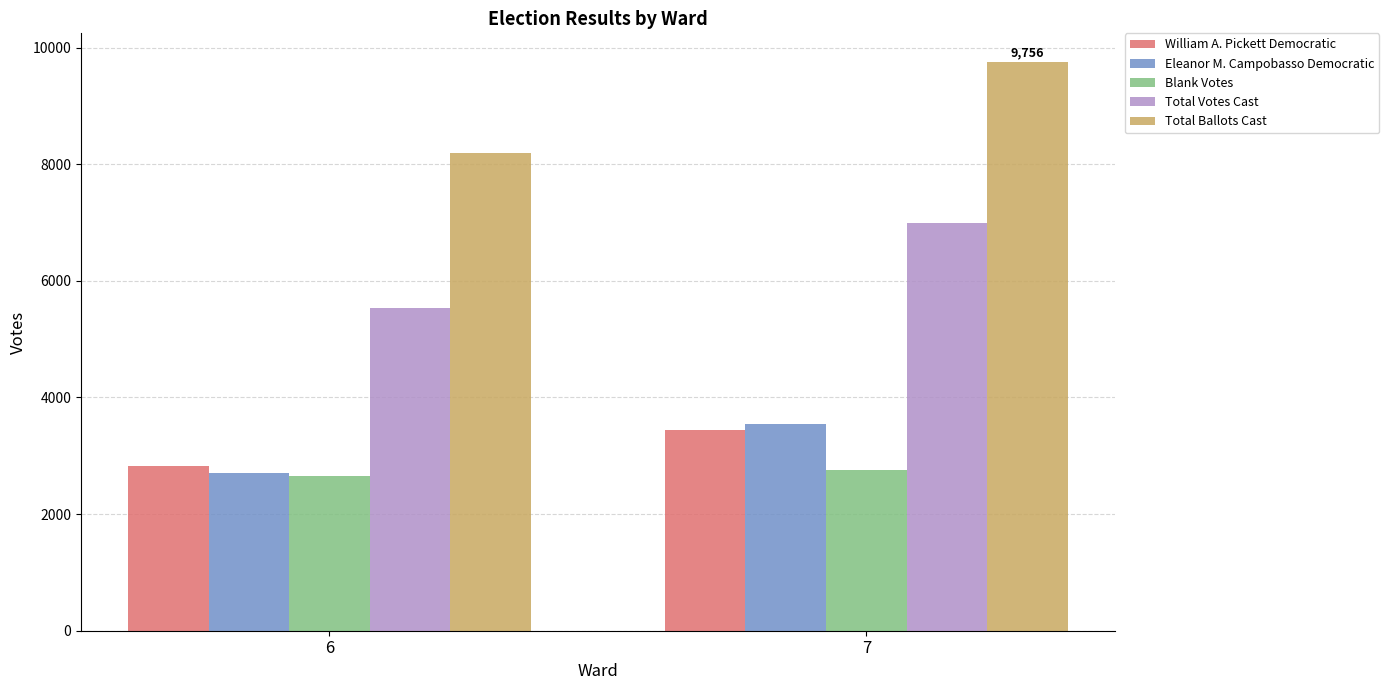

Which series has the largest total across all categories?

Total Ballots Cast